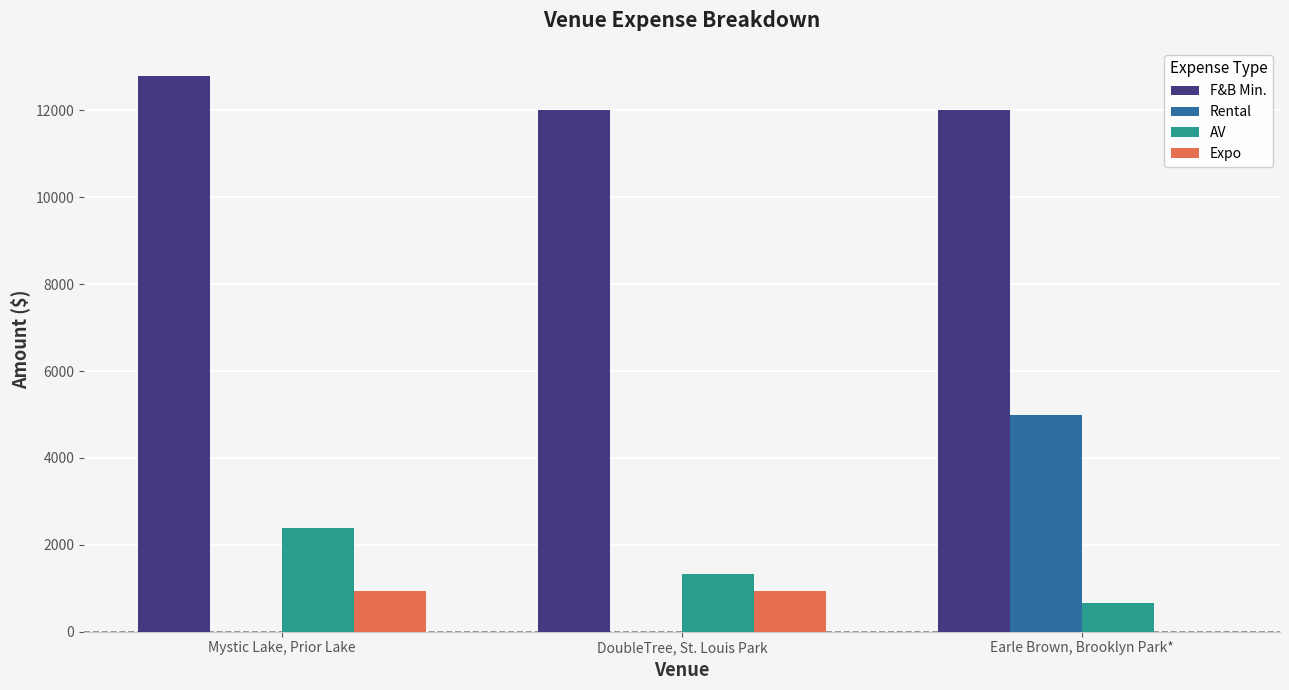

Which series changed the most between DoubleTree, St. Louis Park and Earle Brown, Brooklyn Park*?

Rental